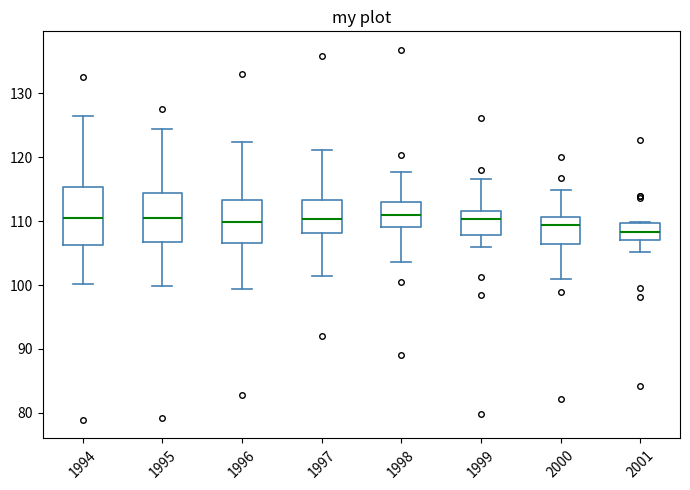

Reading left to right, read every box against the y-axis: the position of its median line, the range the box covers, and the ends of its whiskers. The values are not printed on the chart, so give them approximately, as read against the axis.

1994: median 111, box 106 to 115, whiskers 100 to 127
1995: median 111, box 107 to 114, whiskers 100 to 124
1996: median 110, box 107 to 113, whiskers 99 to 122
1997: median 110, box 108 to 113, whiskers 101 to 121
1998: median 111, box 109 to 113, whiskers 104 to 118
1999: median 110, box 108 to 112, whiskers 106 to 117
2000: median 109, box 107 to 111, whiskers 101 to 115
2001: median 108, box 107 to 110, whiskers 105 to 110